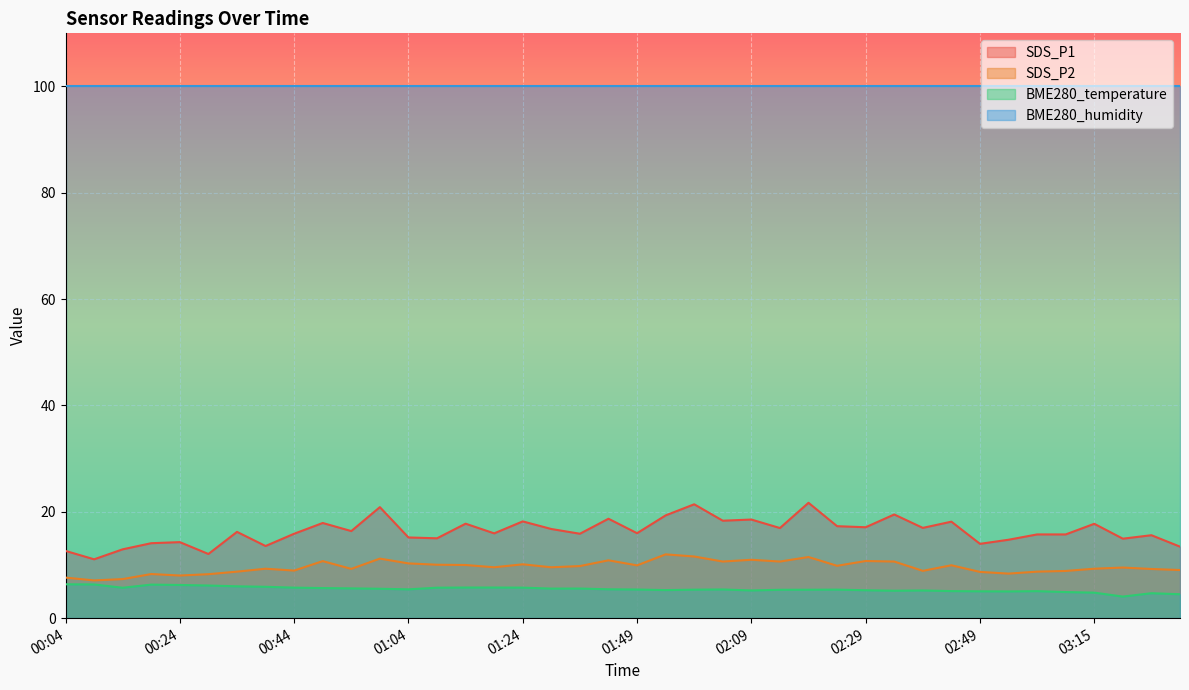

Count the number of data series in this chart.

4